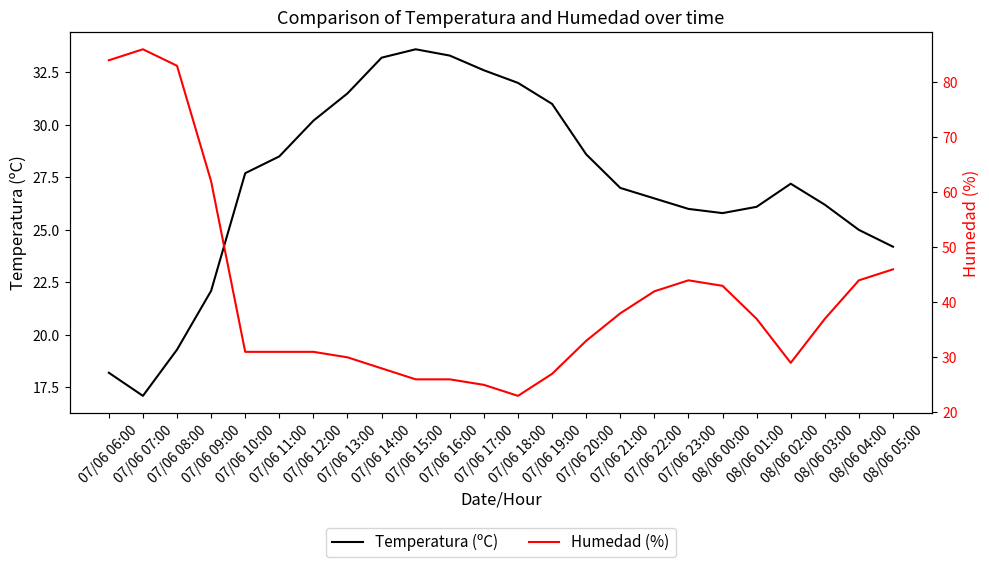

Which label corresponds to the largest value in the chart?

07/06 07:00